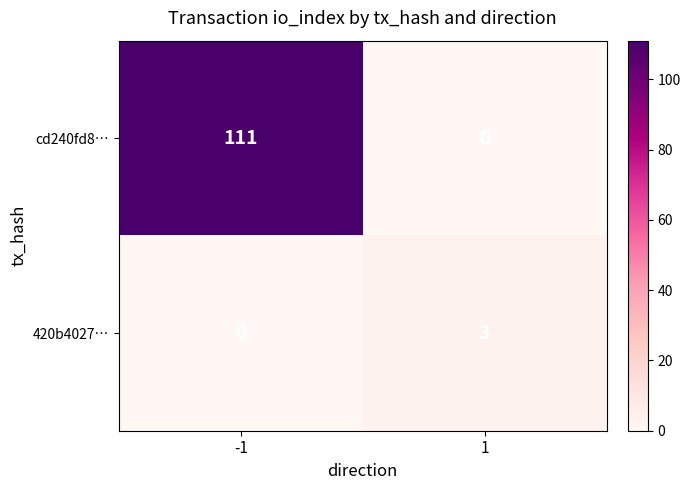

What value does the cd240fd8… series have at -1?

111